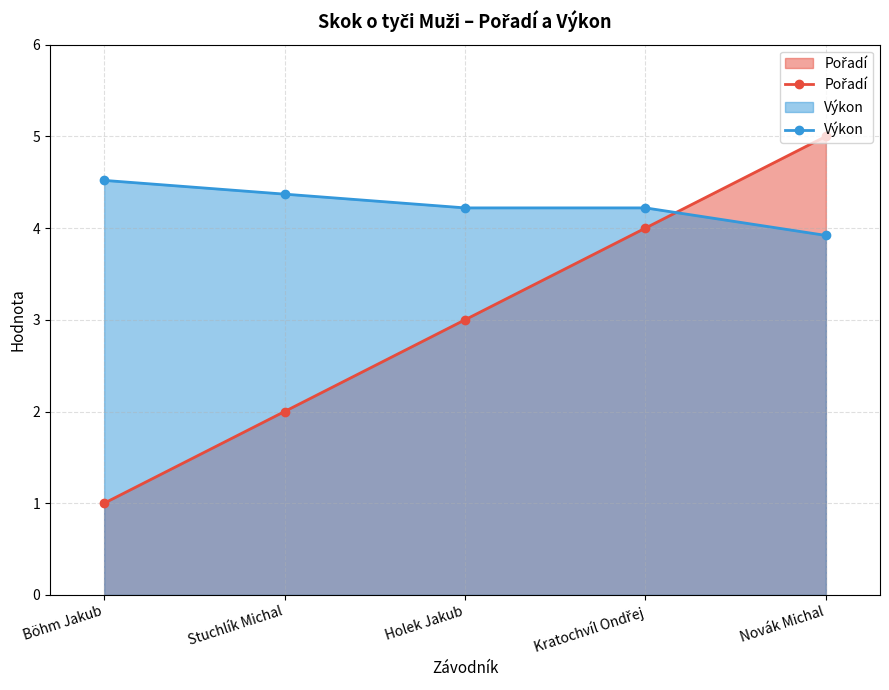

What is the average value of the Výkon series?

4.2